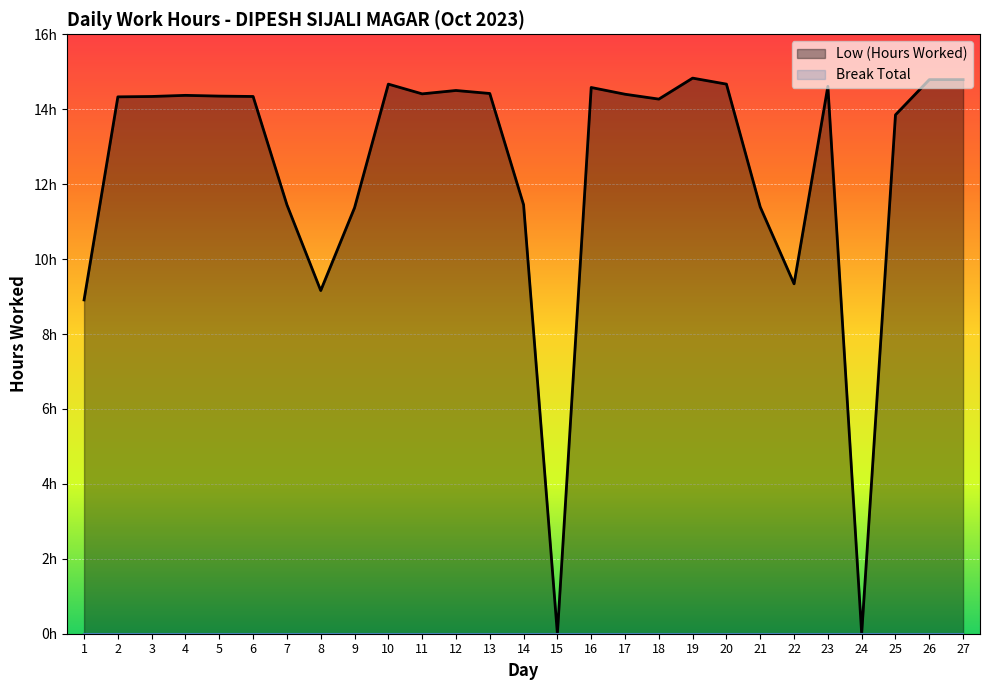

Where does the data first go above 14?

2